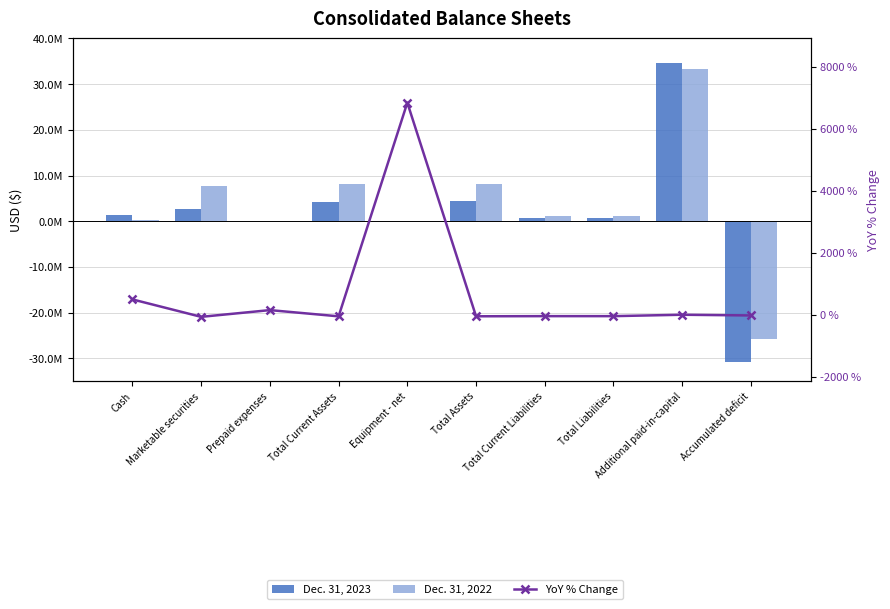

What is the sum of all YoY % Change values?

7242.6